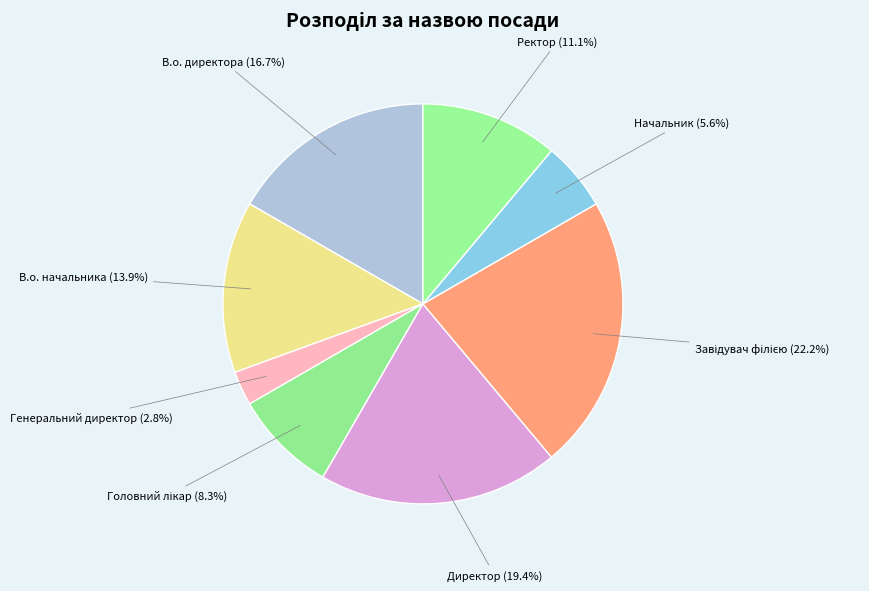

To the nearest percent, what is the difference between the Ректор and В.о. директора slice percentages?

6%